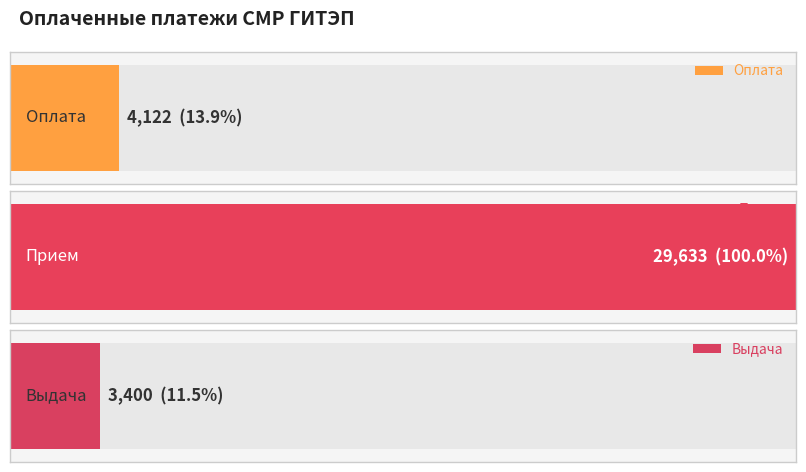

Is the value of Выдача at 22 greater than the value of Оплата at 15?

No